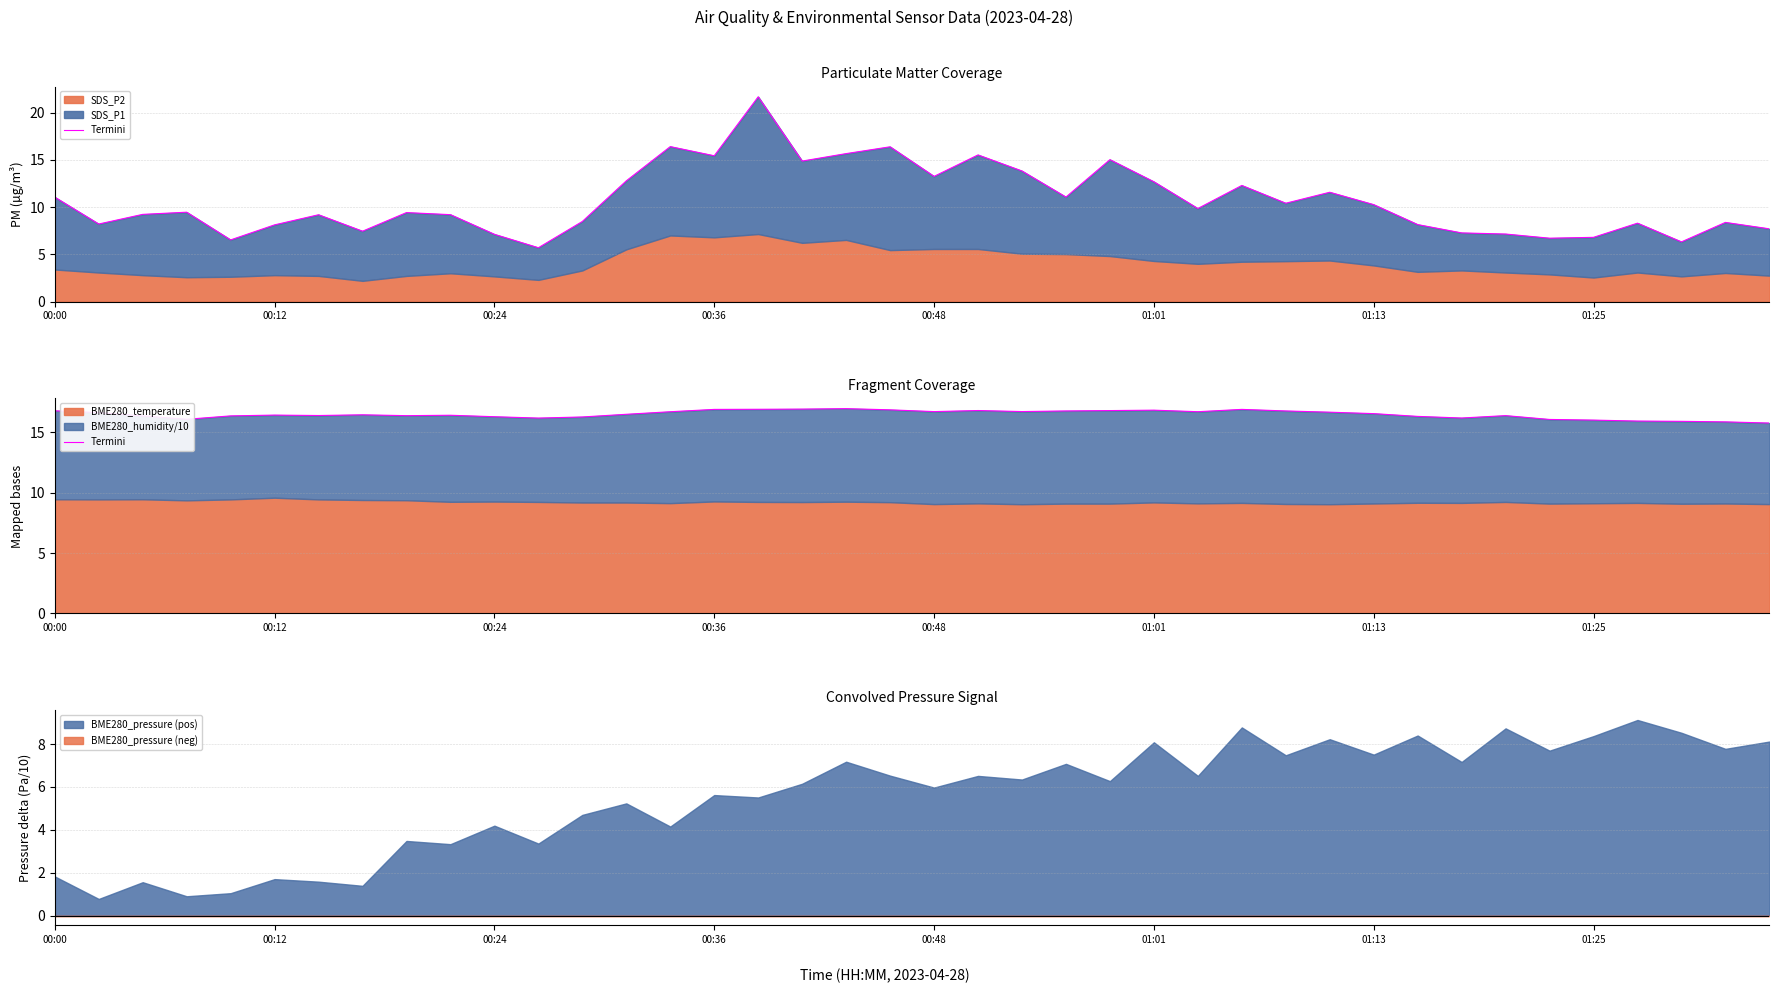

True or false: the data has more than 2 interior local peaks.

True